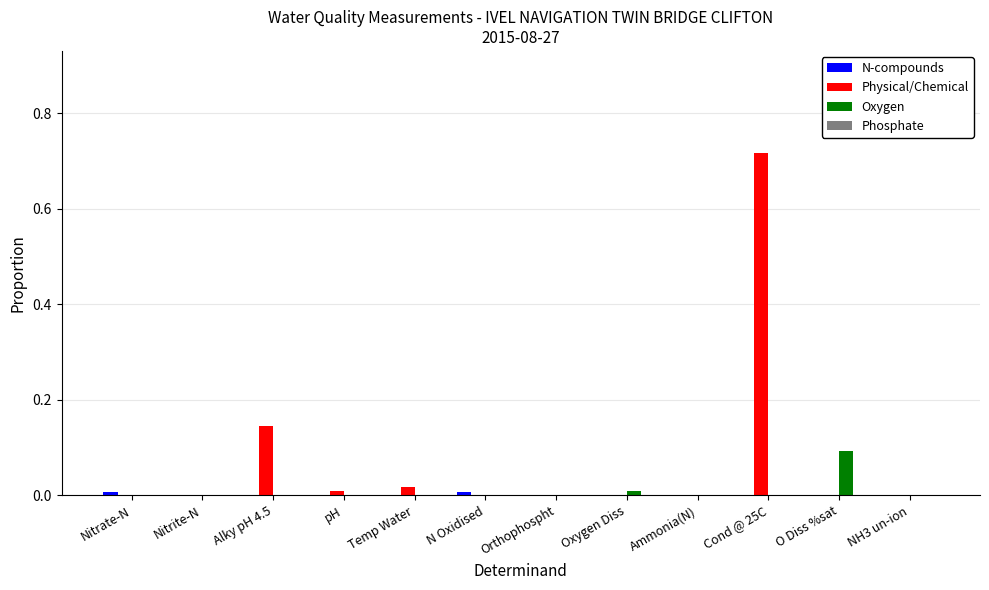

At which category is the sum across all series the highest?

Cond @ 25C